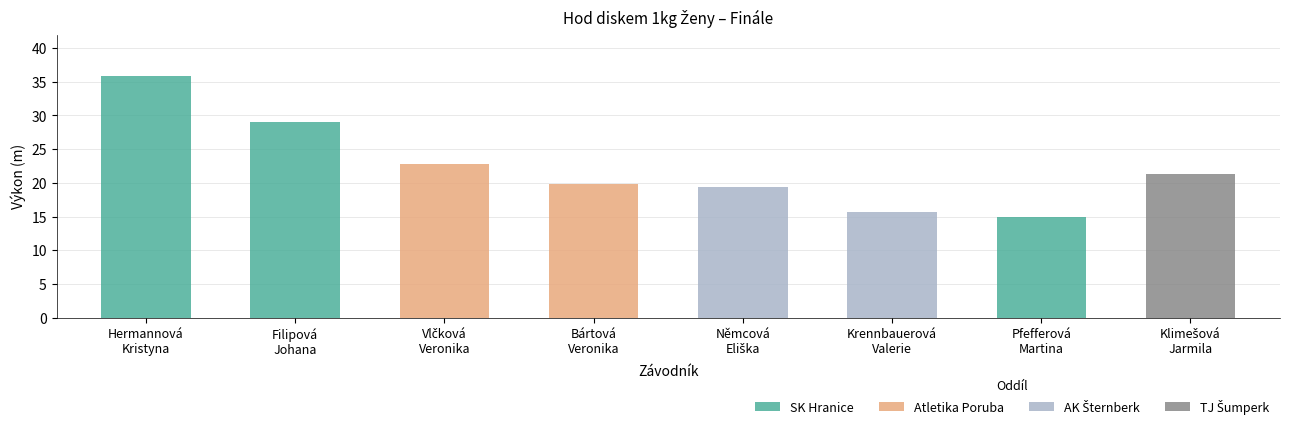

Rank the categories by value from highest to lowest.

Hermannová
Kristyna, Filipová
Johana, Vlčková
Veronika, Klimešová
Jarmila, Bártová
Veronika, Němcová
Eliška, Krennbauerová
Valerie, Pfefferová
Martina